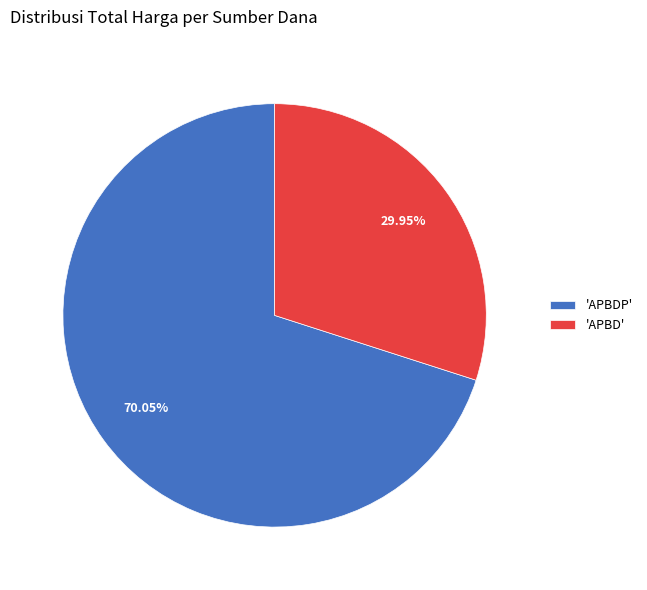

Which has a higher value, 'APBD' or 'APBDP'?

'APBDP'